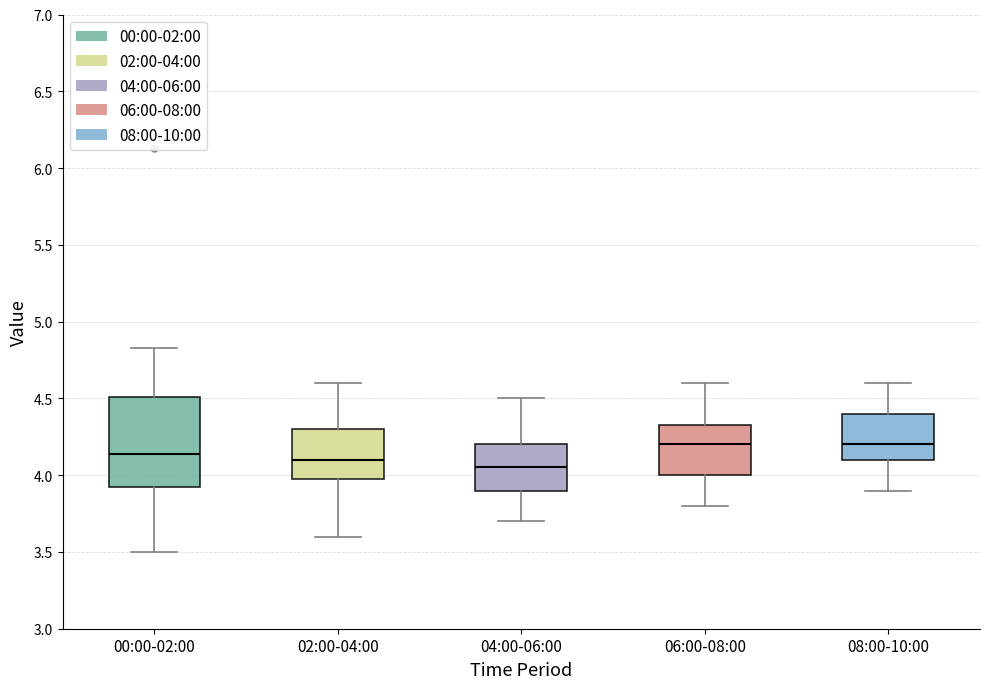

Comparing the boxes themselves (not the whiskers), which one is the tallest?

00:00-02:00